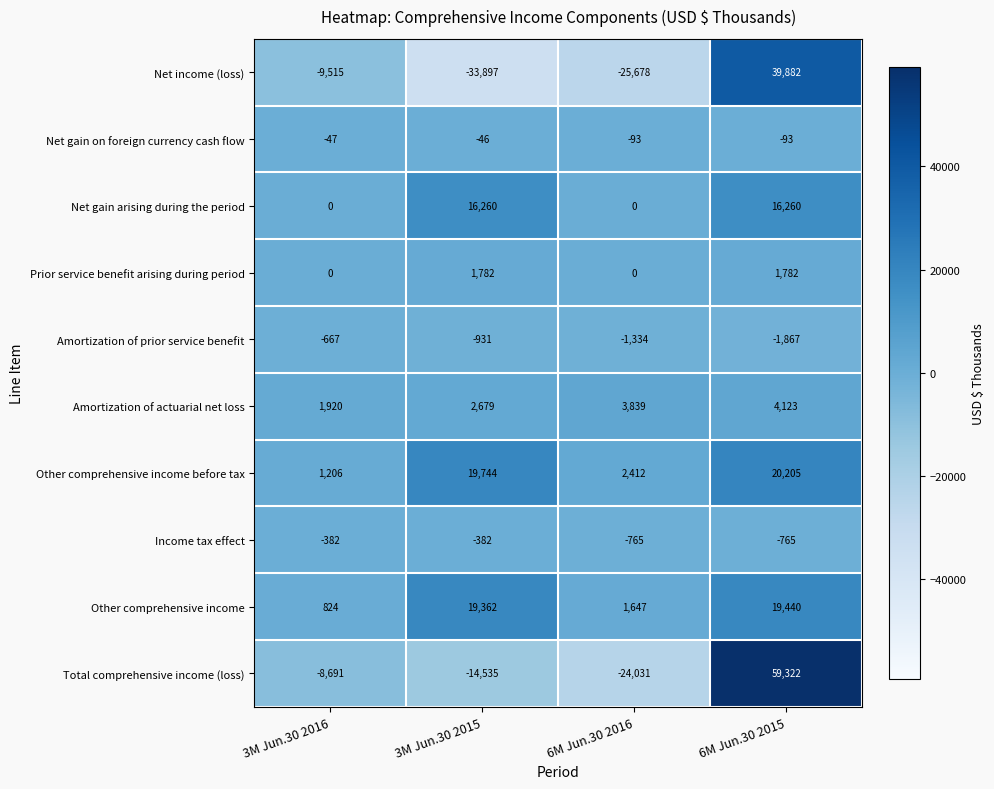

How many negative values does the Total comprehensive income (loss) series have?

3